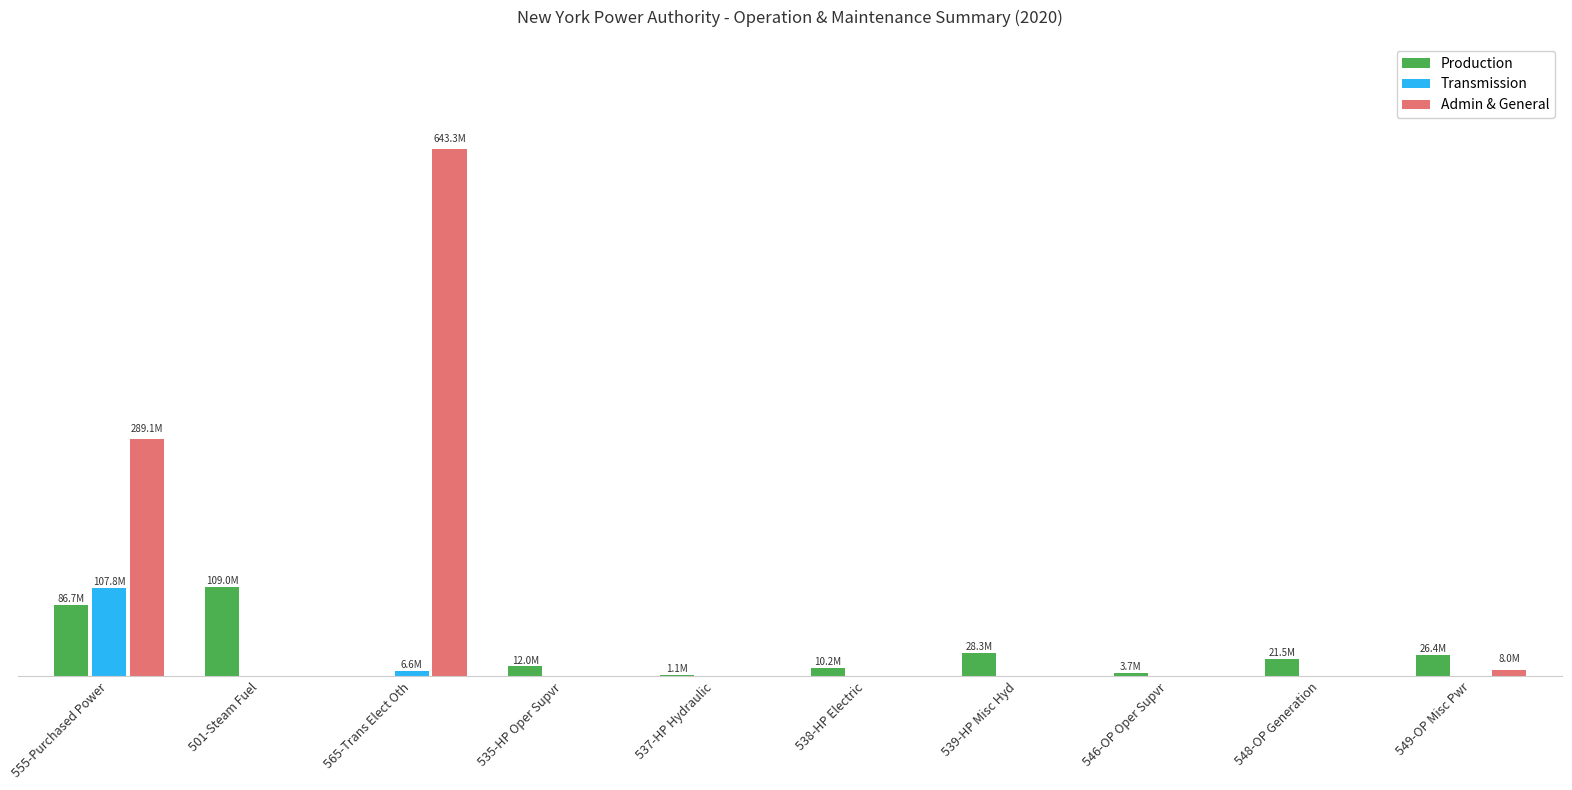

List the labels in order of Transmission value, smallest first.

501-Steam Fuel, 535-HP Oper Supvr, 537-HP Hydraulic, 538-HP Electric, 539-HP Misc Hyd, 546-OP Oper Supvr, 548-OP Generation, 549-OP Misc Pwr, 565-Trans Elect Oth, 555-Purchased Power